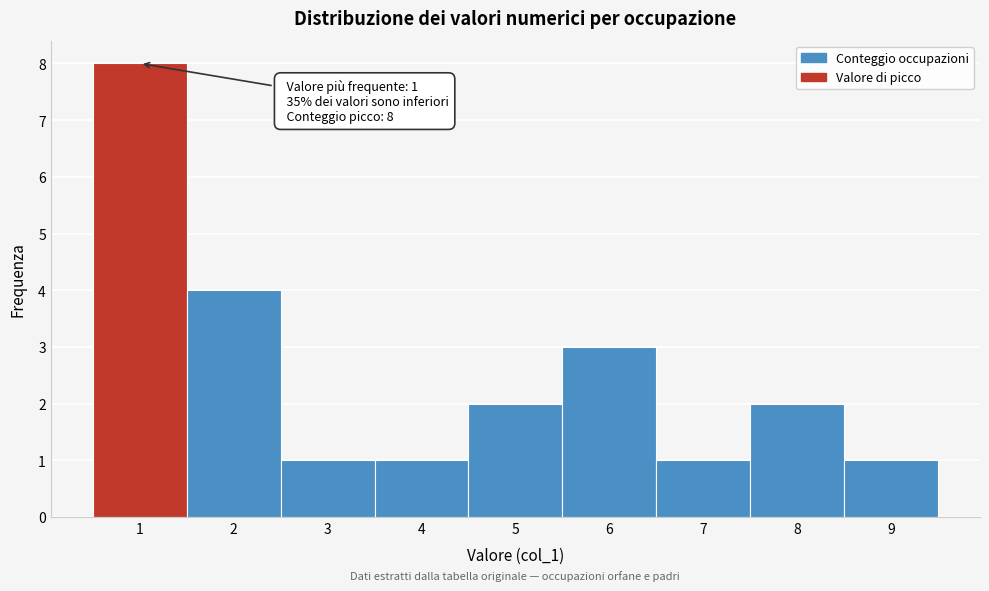

Over which range of the x-axis is the bar tallest?

0.5 to 1.5